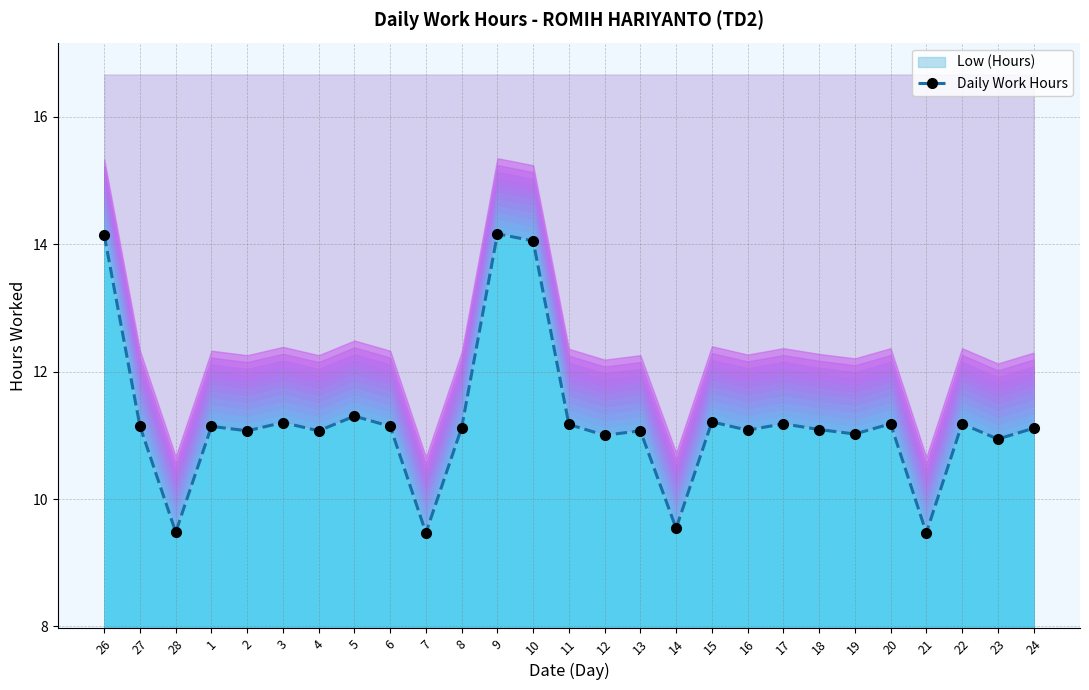

What is the value of the 4th point from the left?

11.1